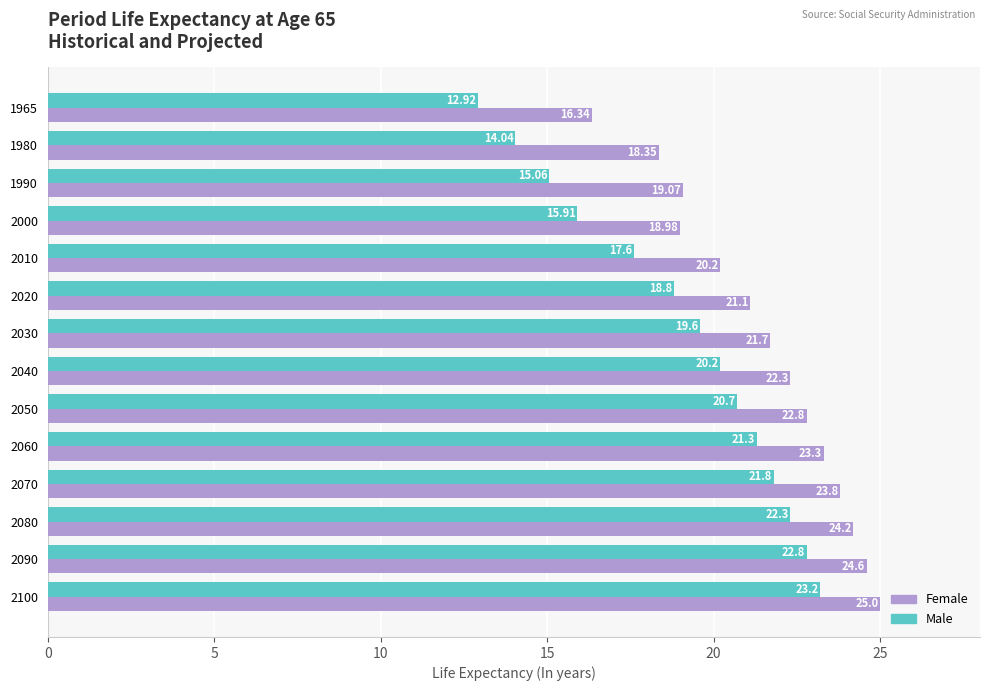

Is the value of Male at 1980 greater than the value of Female at 2000?

No